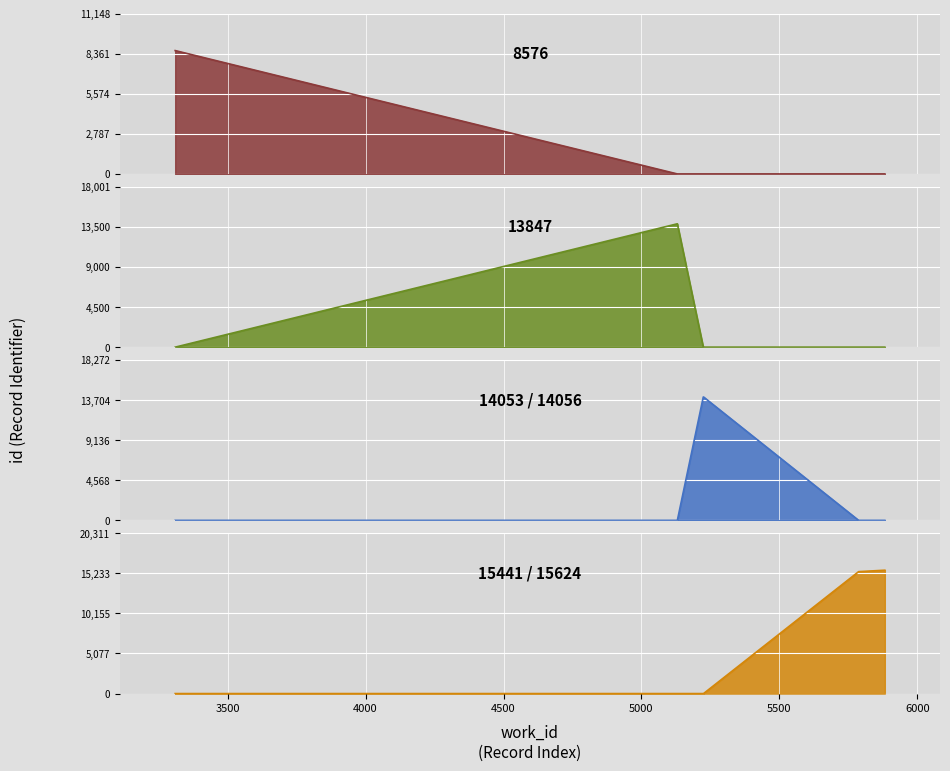

How many values in the id series are below 14056?

3